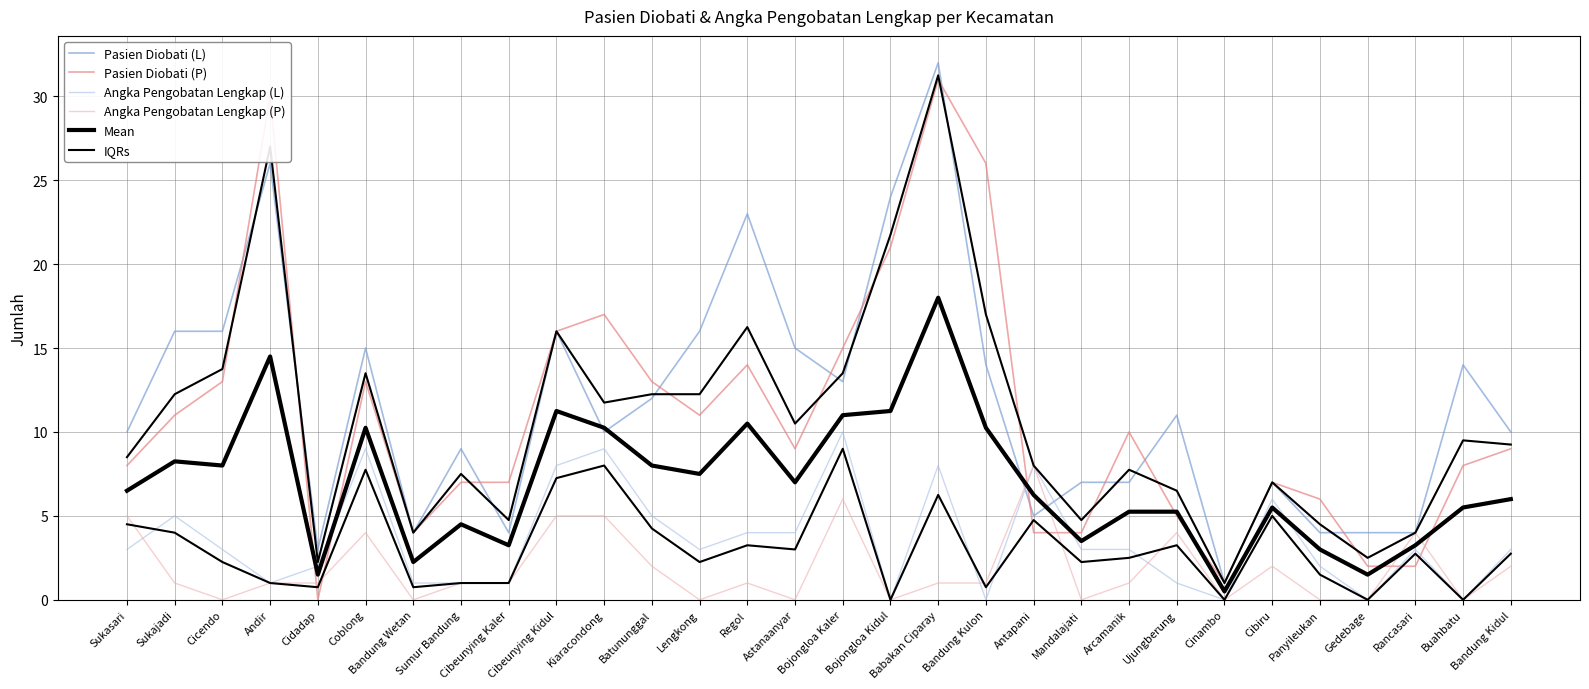

How many interior local peaks does the Mean series have?

8